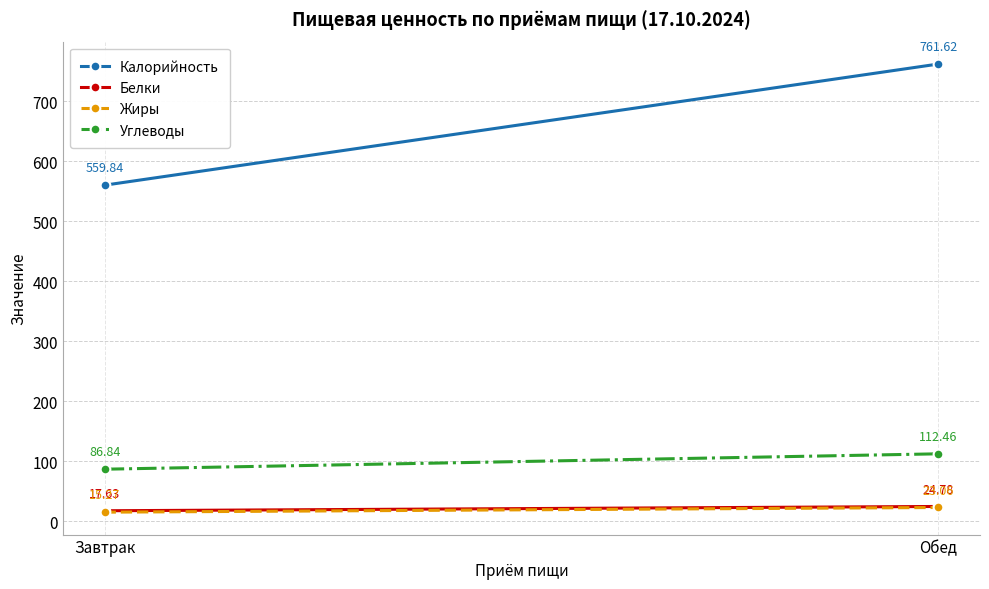

Which series has the widest spread of values?

Калорийность